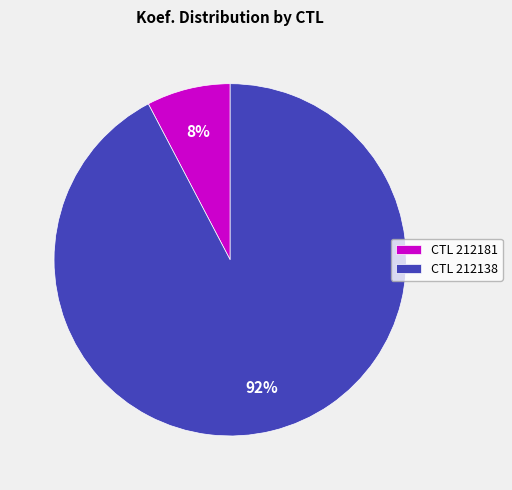

To the nearest percent, what percentage of the pie is CTL 212181?

8%